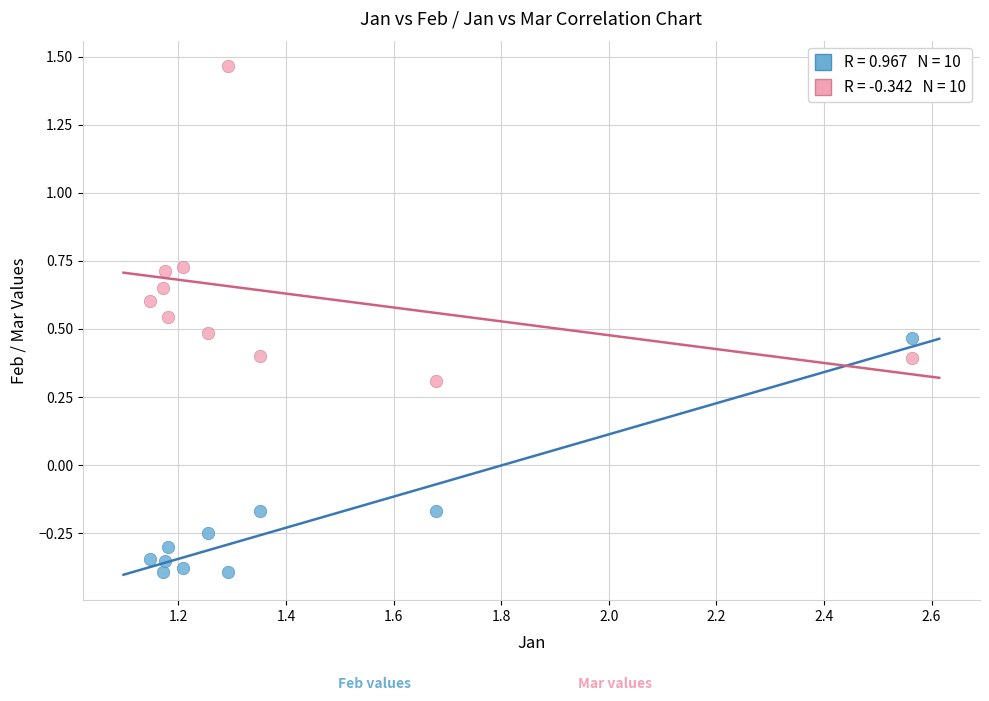

Across all data points, what is the range of Y values (max minus min)?

1.9